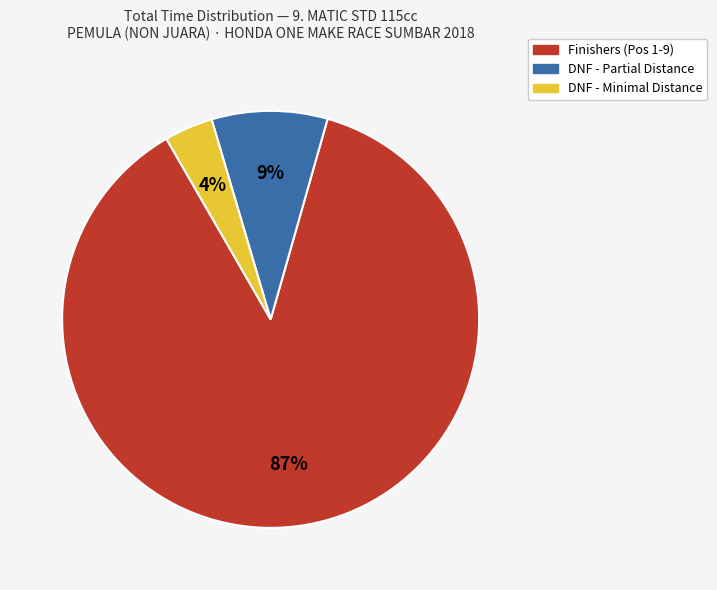

Is there any slice that represents more than half of the pie?

Yes